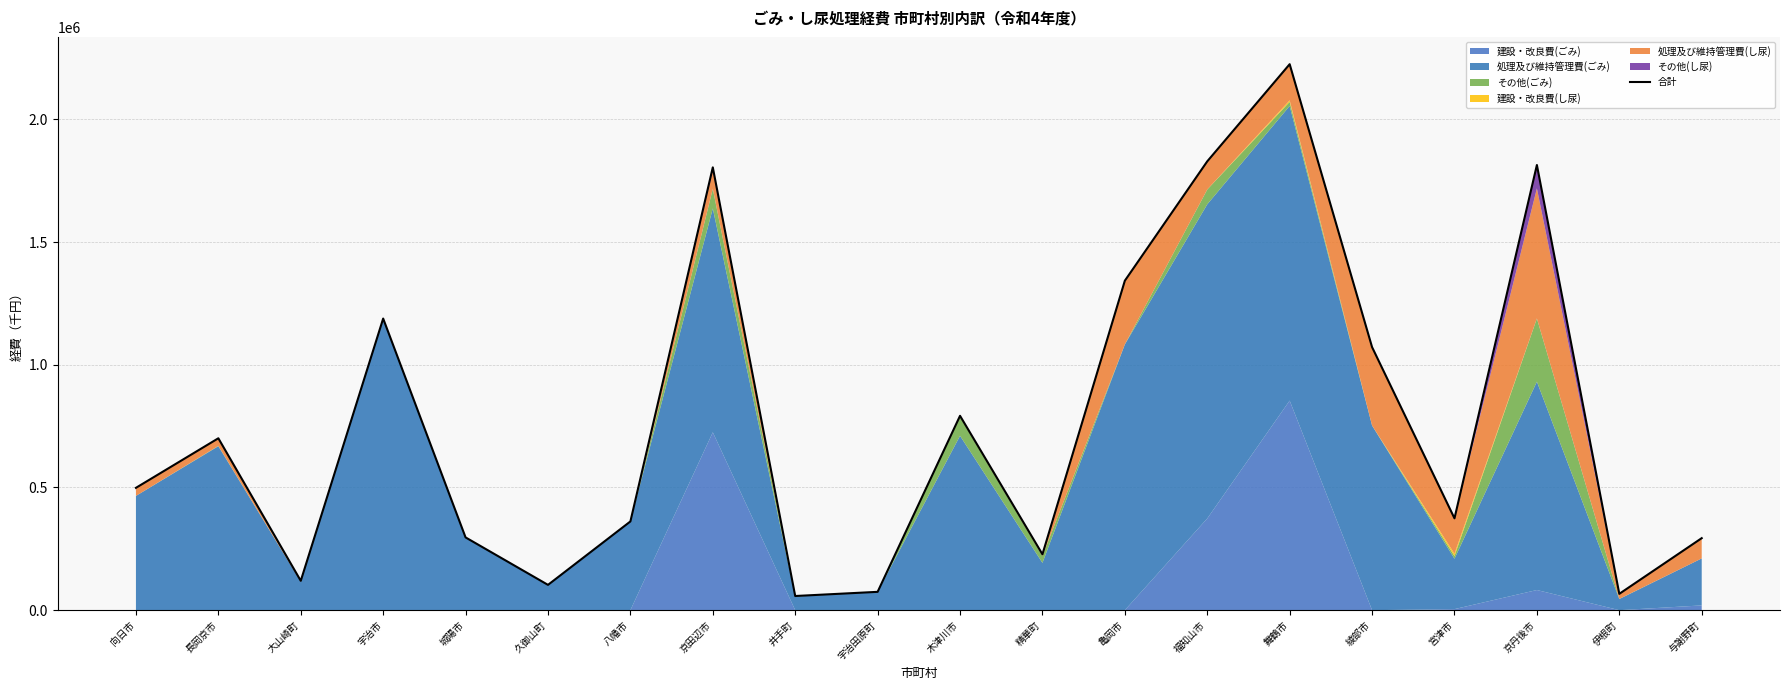

Reading left to right, extract all data points from this chart.

498586	700588	119689	1188481	296572	103141	361670	1804663	57753	74734	792127	227710	1342770	1829184	2225092	1072041	374350	1814293	66621	293546